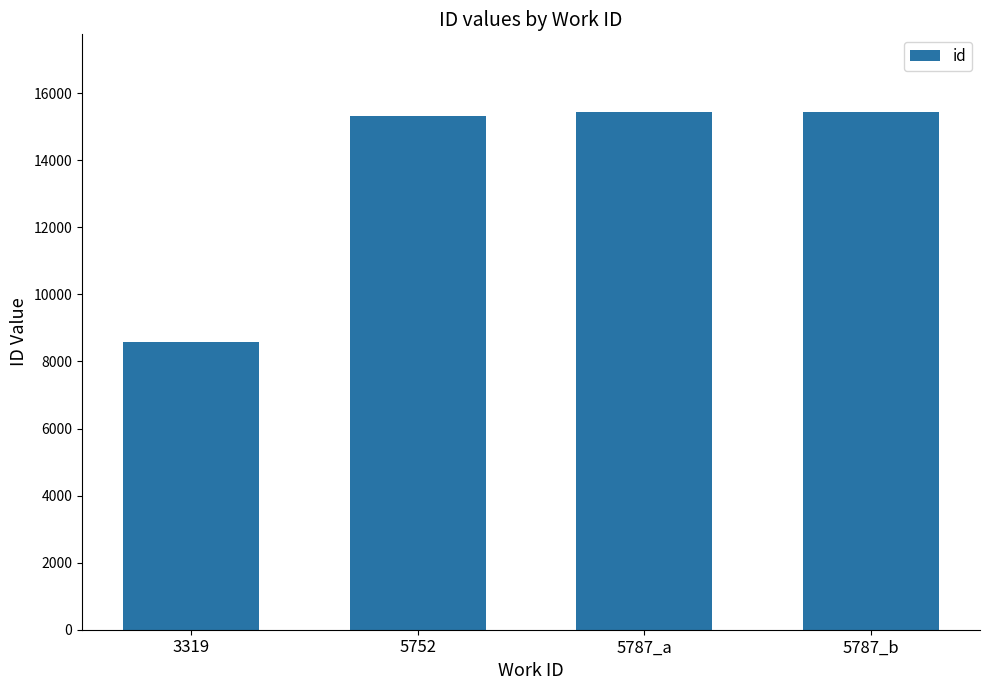

What is the ratio of the value at 5787_a to the value at 5787_b?

1.0